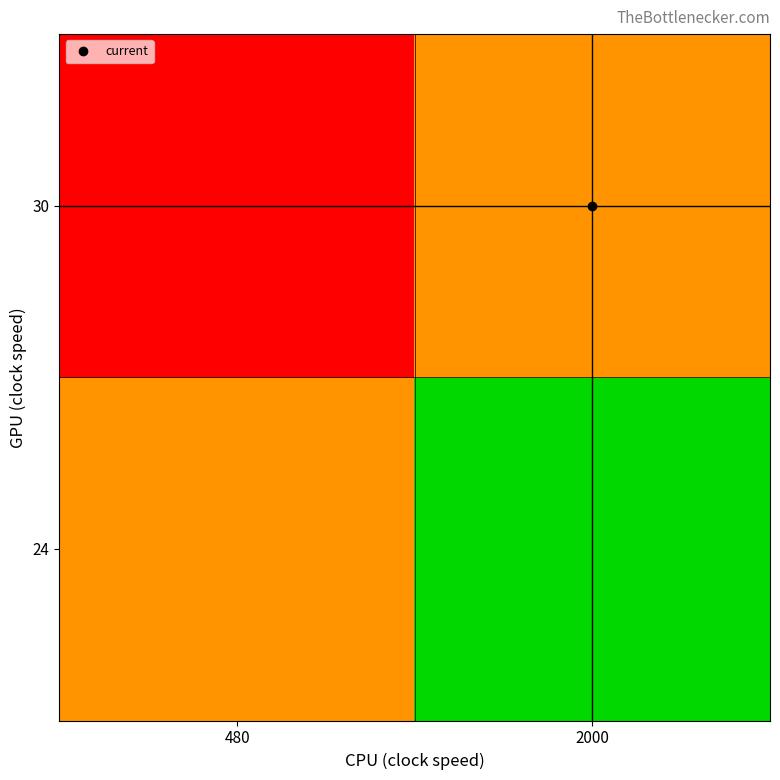

What is the difference between the highest and lowest values at 480?

0.8